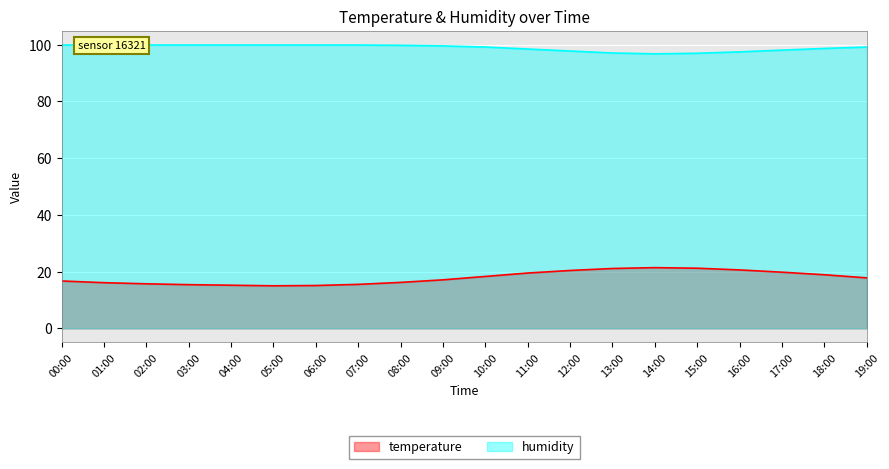

Reading left to right, transcribe all the data shown in this chart.

temperature: 00:00=16.7	01:00=16.1	02:00=15.7	03:00=15.4	04:00=15.2	05:00=15.0	06:00=15.1	07:00=15.5	08:00=16.2	09:00=17.1	10:00=18.3	11:00=19.5	12:00=20.4	13:00=21.1	14:00=21.4	15:00=21.2	16:00=20.6	17:00=19.8	18:00=18.9	19:00=17.8
humidity: 00:00=99.9	01:00=99.9	02:00=99.9	03:00=99.9	04:00=99.9	05:00=99.9	06:00=99.9	07:00=99.9	08:00=99.8	09:00=99.6	10:00=99.2	11:00=98.5	12:00=97.8	13:00=97.1	14:00=96.8	15:00=97.0	16:00=97.5	17:00=98.1	18:00=98.7	19:00=99.2